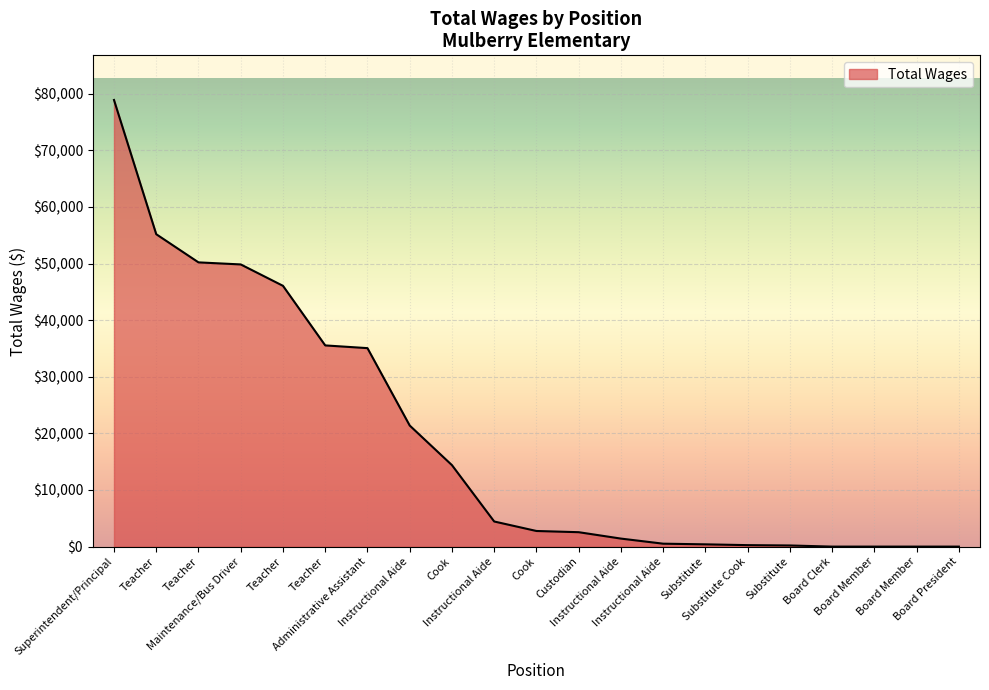

What is the ratio of the value at Teacher to the value at Instructional Aide?

25.1